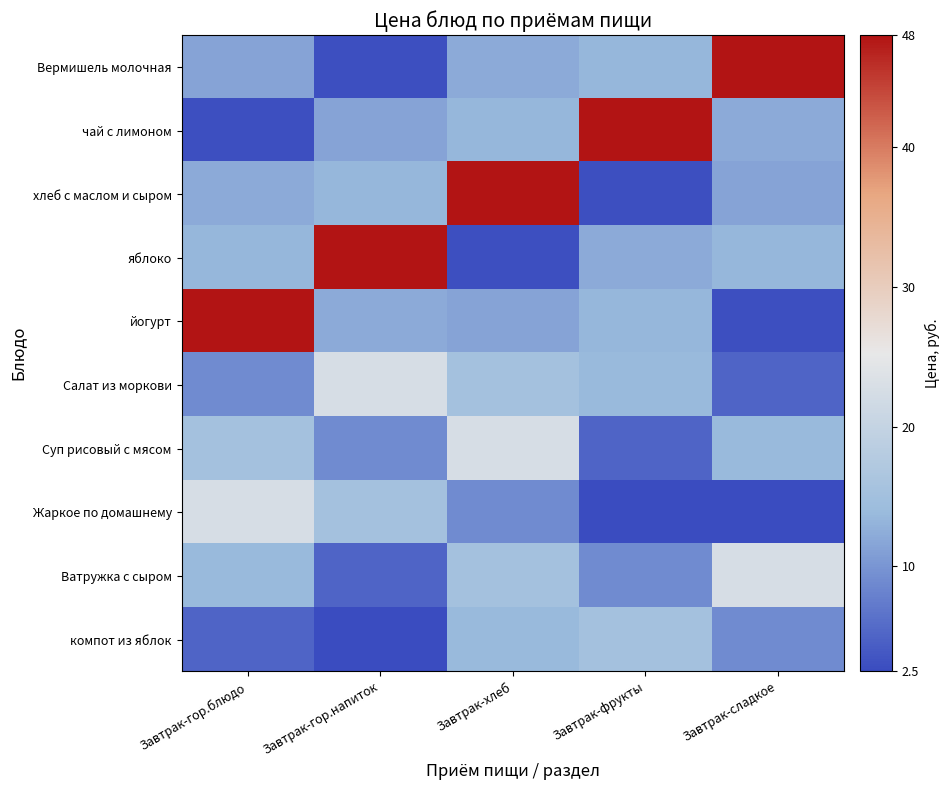

At which category is the sum across all series the highest?

Завтрак-хлеб